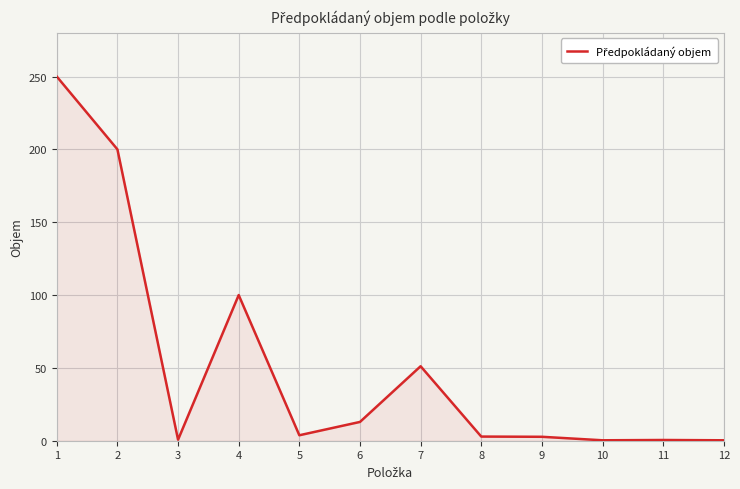

What is the change in value from 5 to 8?

-0.9